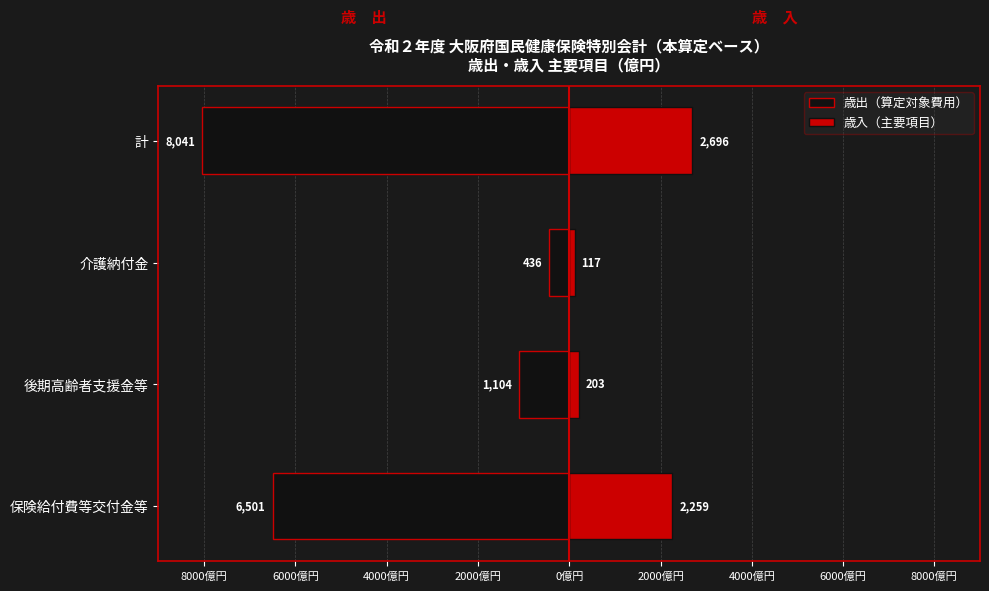

Which series has the largest range (max minus min)?

歳出（算定対象費用）